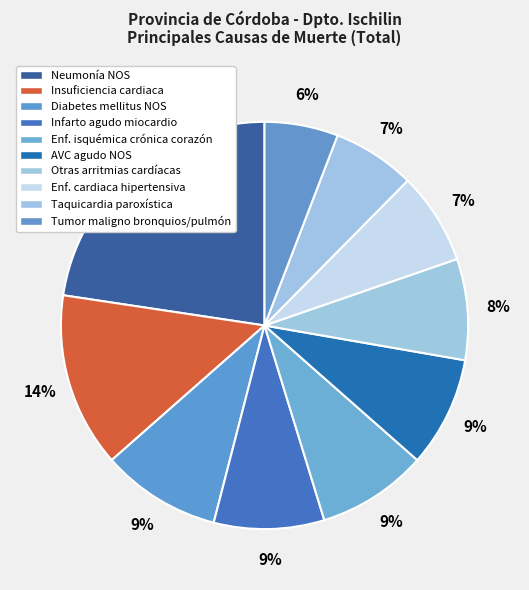

Which slice is the largest?

Neumonía, organismo no especificado